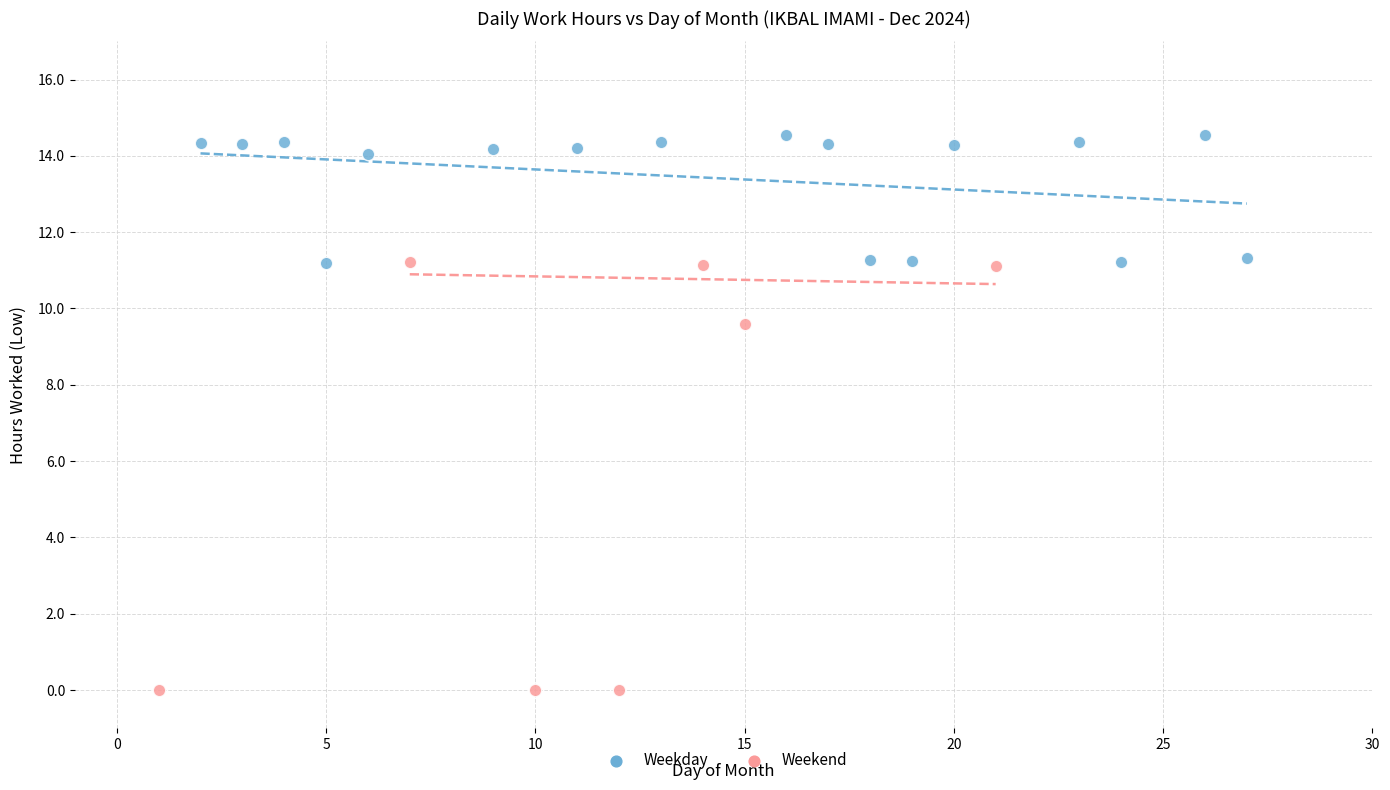

Which series has the largest Y range (max minus min)?

Weekend